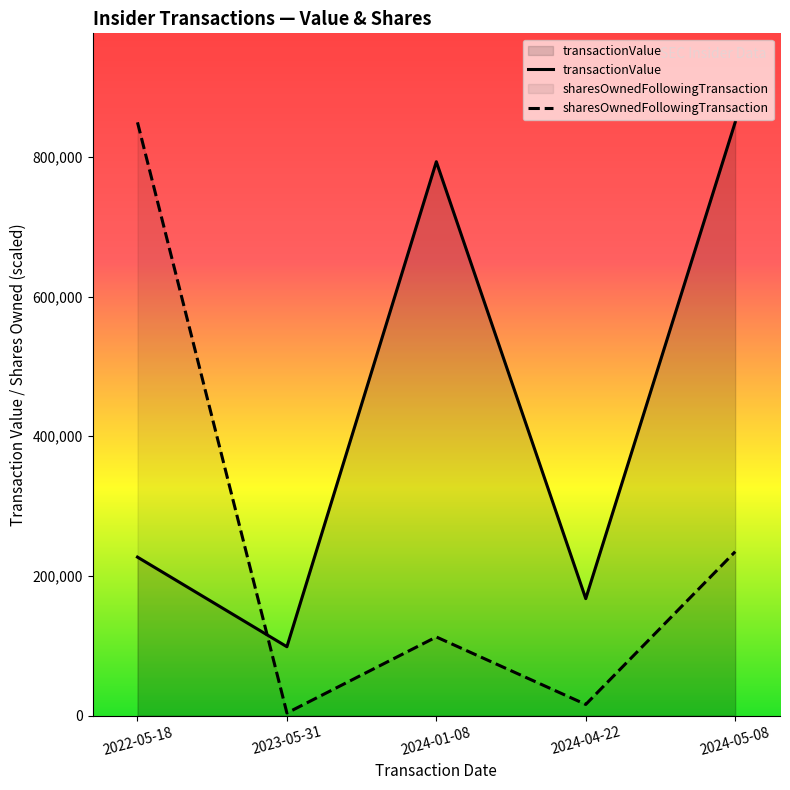

What position from the right is 2024-05-08?

1